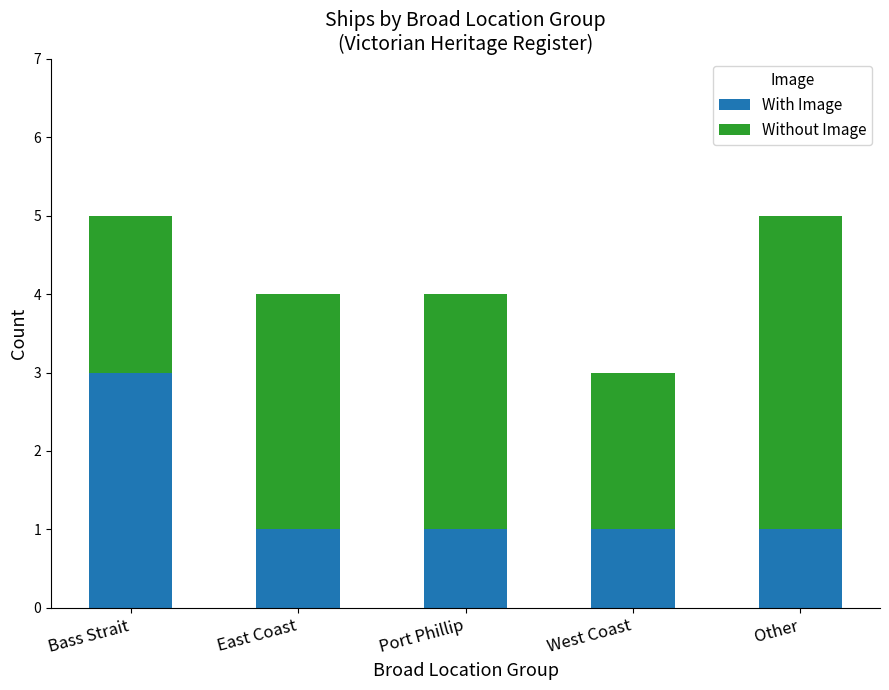

True or false: With Image has a value of 1 at Port Phillip.

True